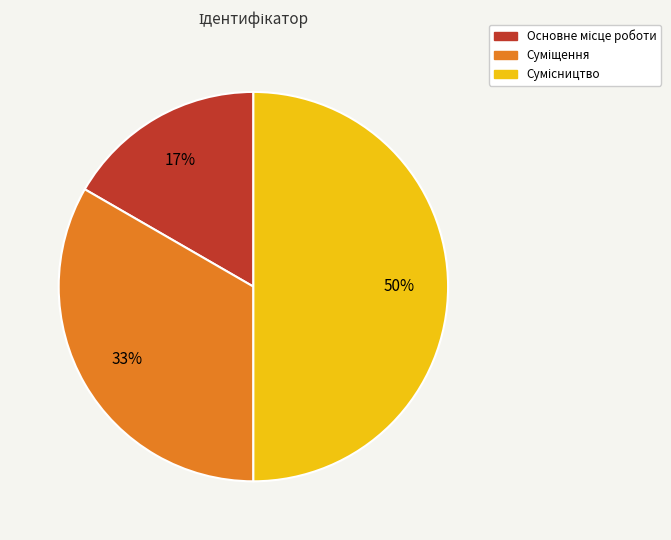

How many segments does this pie chart have?

3